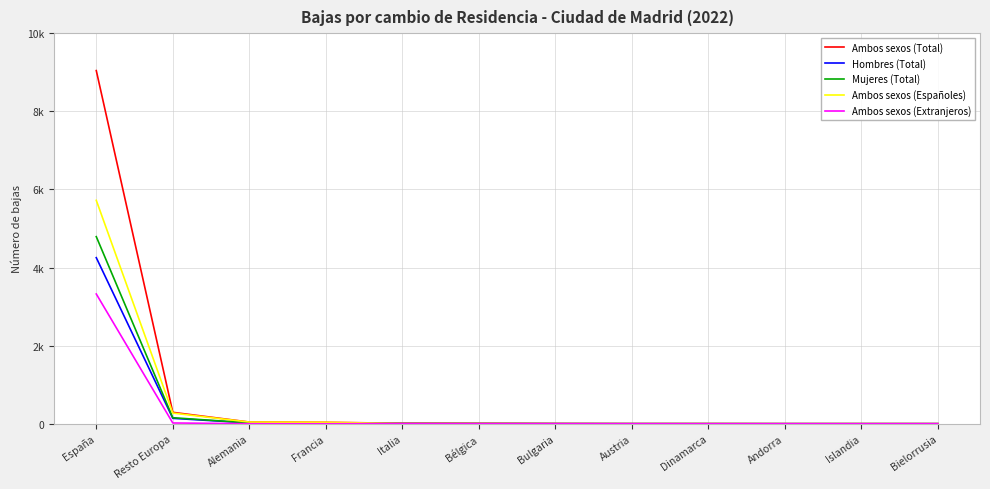

At which category does Hombres (Total) reach its first local peak?

Bélgica